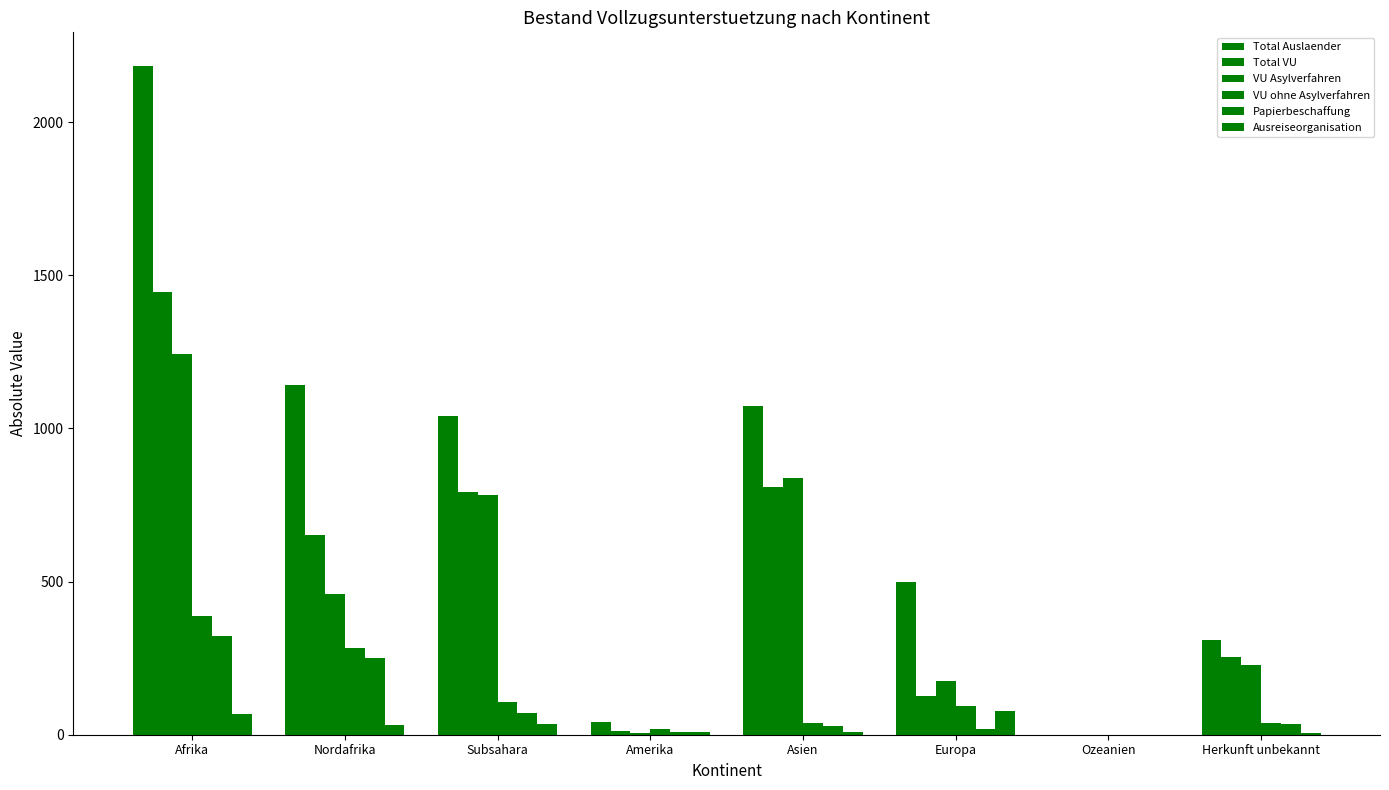

Does the chart contain stacked bars?

No